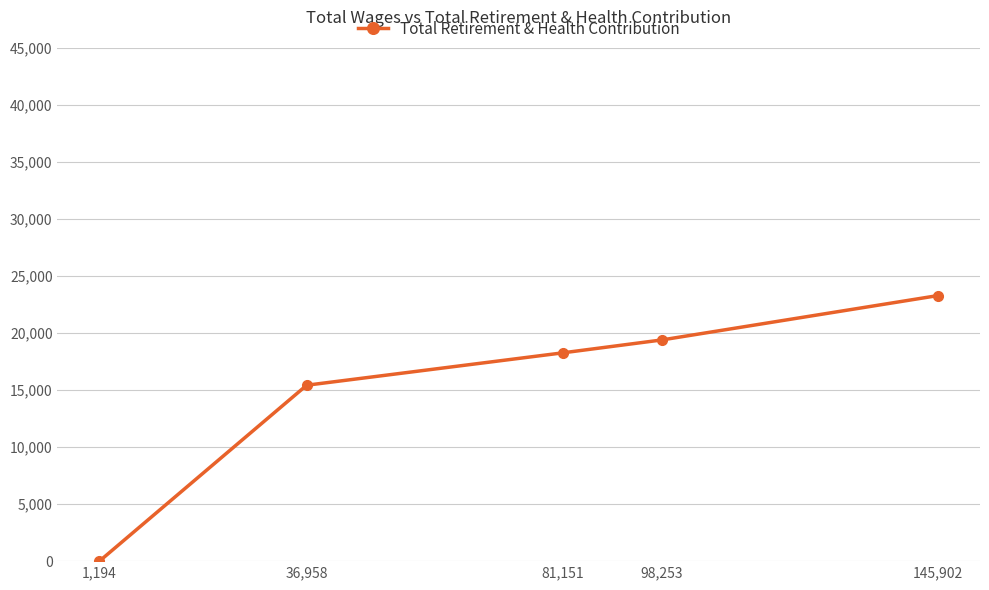

How many series are shown in this chart?

1